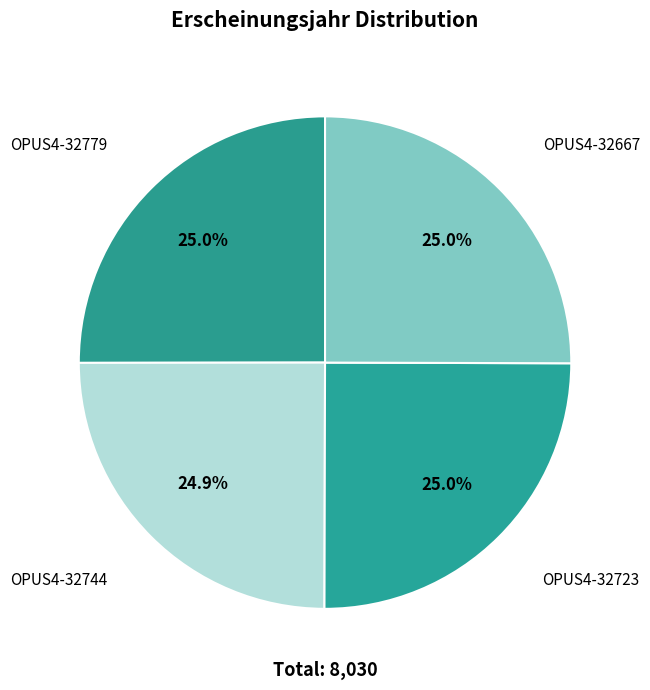

Is there a majority slice in this chart?

No